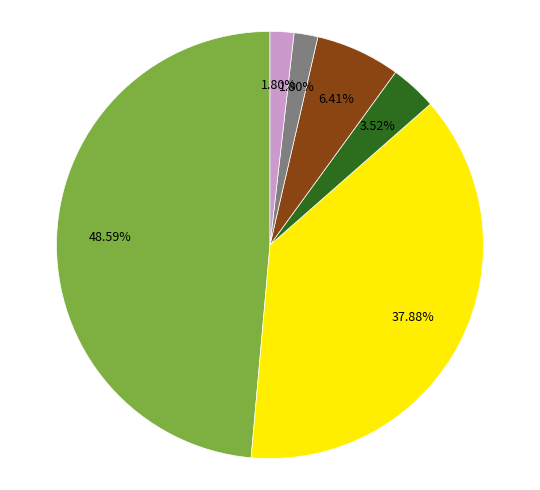

Does any single category account for the majority?

No